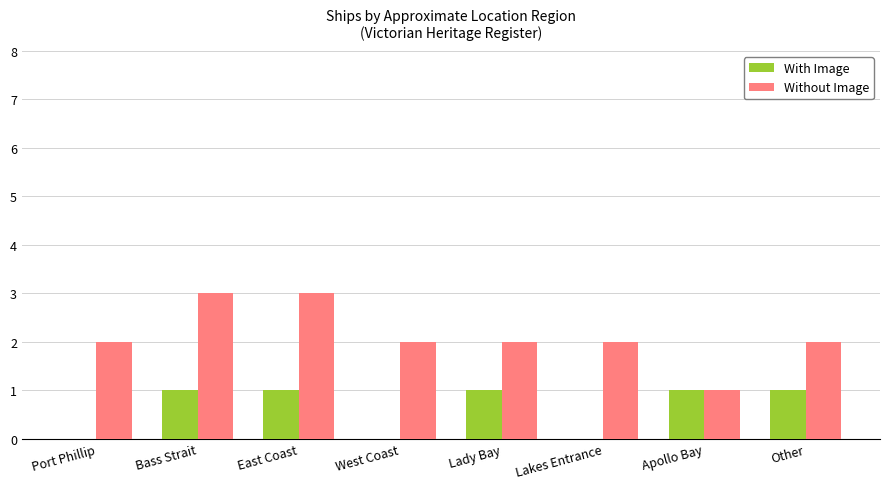

The Without Image series shows 2 at Port Phillip. True or false?

True